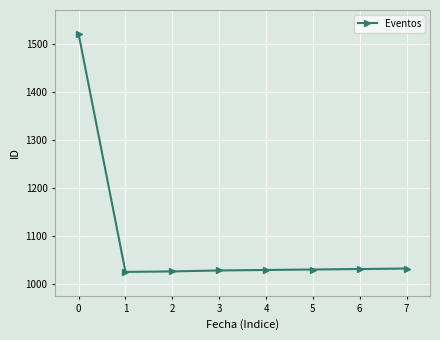

Is it true that the value at 0 is 744?

False